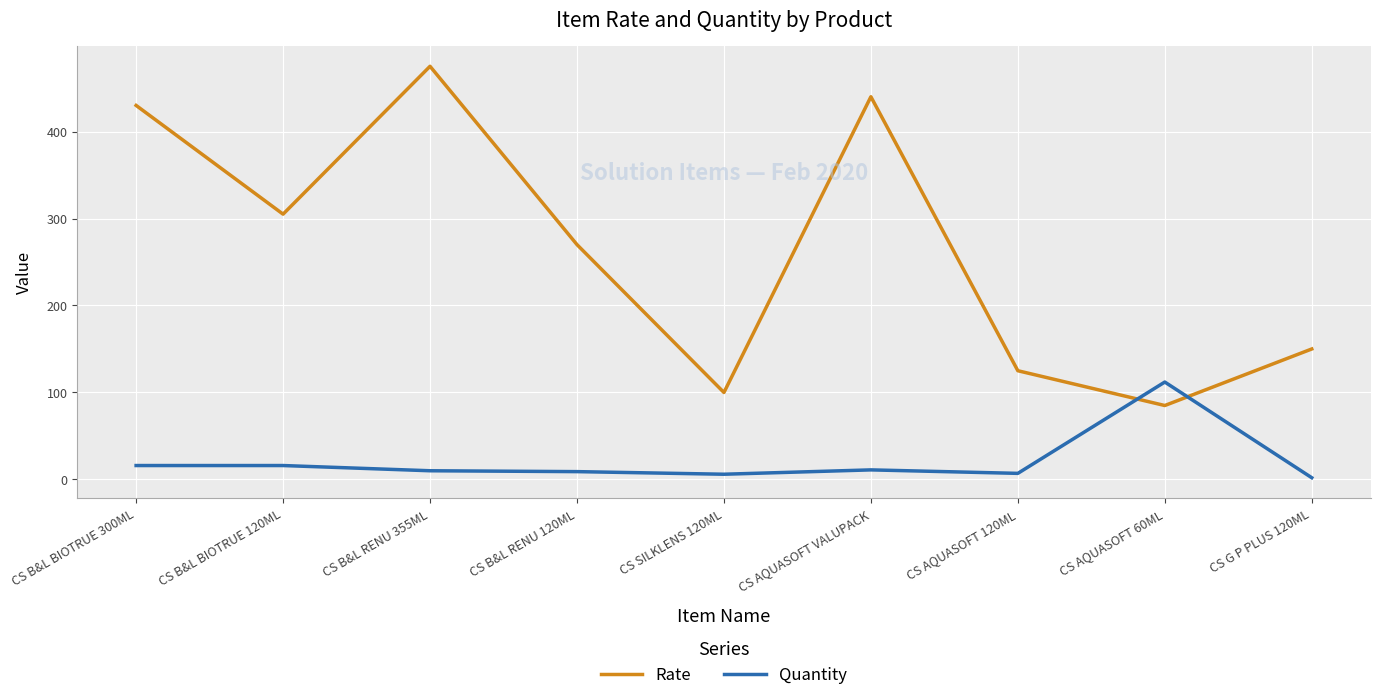

Which category has the highest value across all series?

CS B&L RENU 355ML